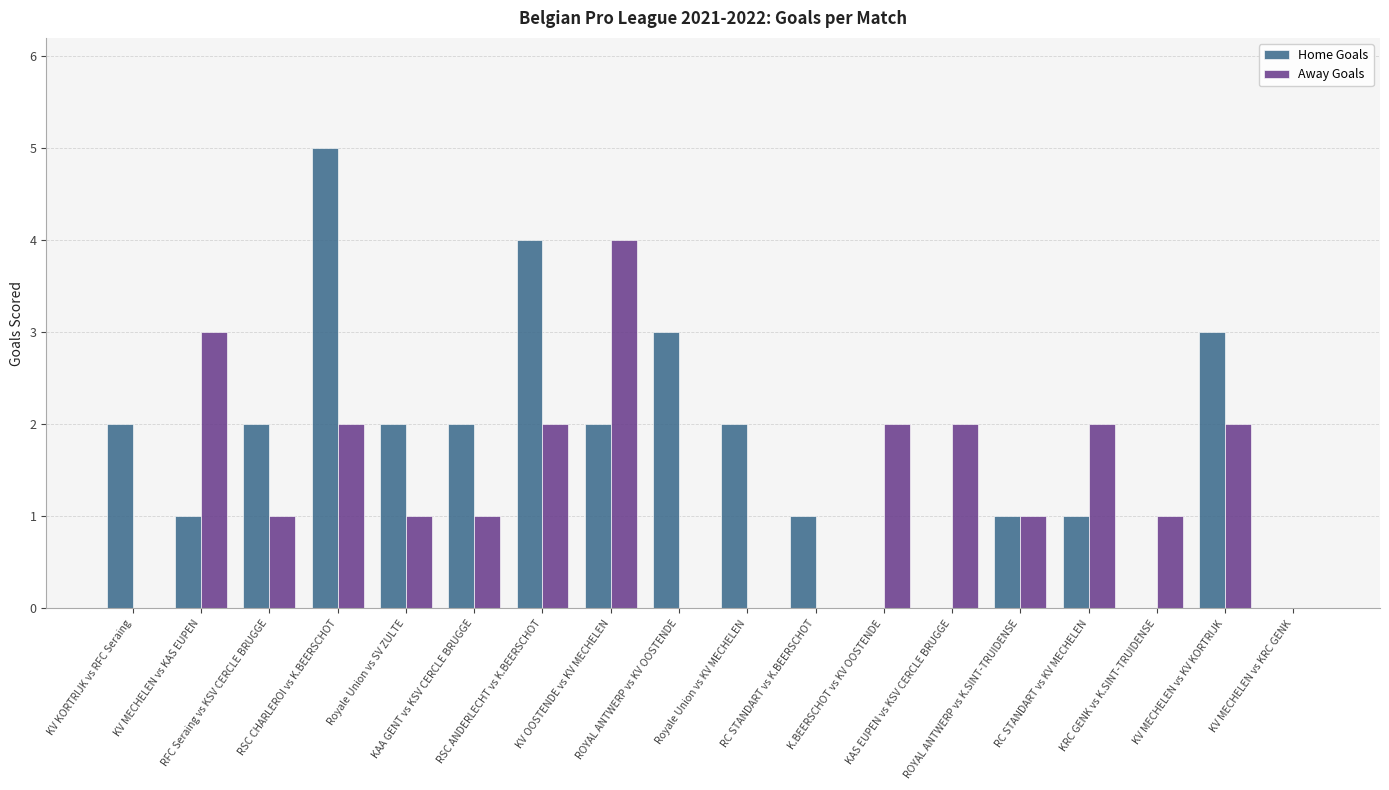

Which series has the largest total across all categories?

Home Goals